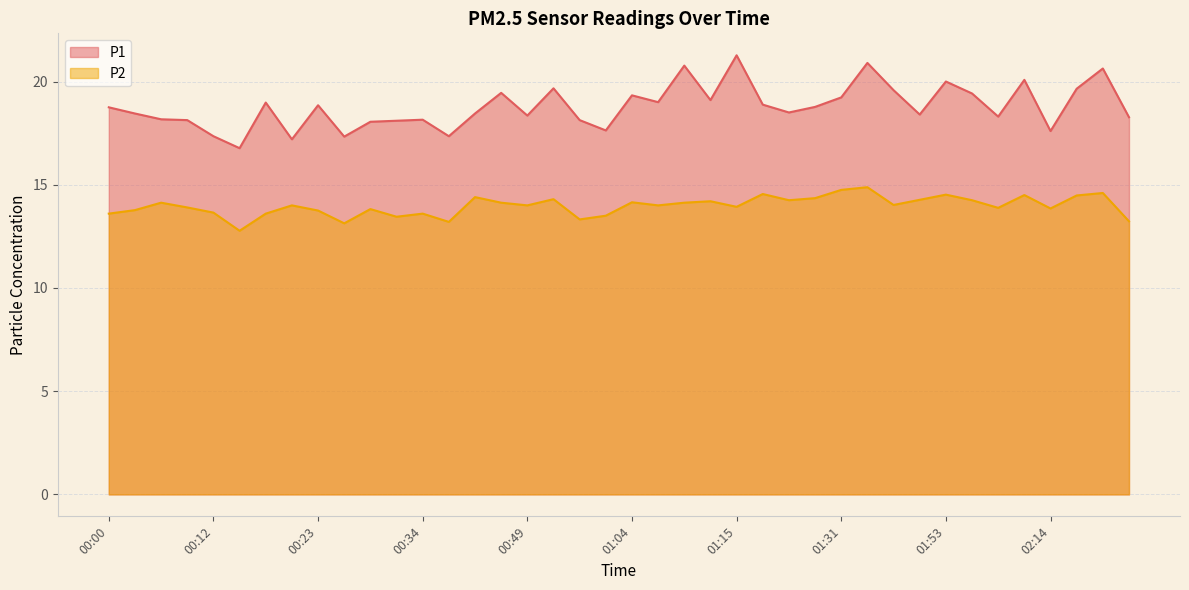

At which category does P2 reach its first local valley?

00:14